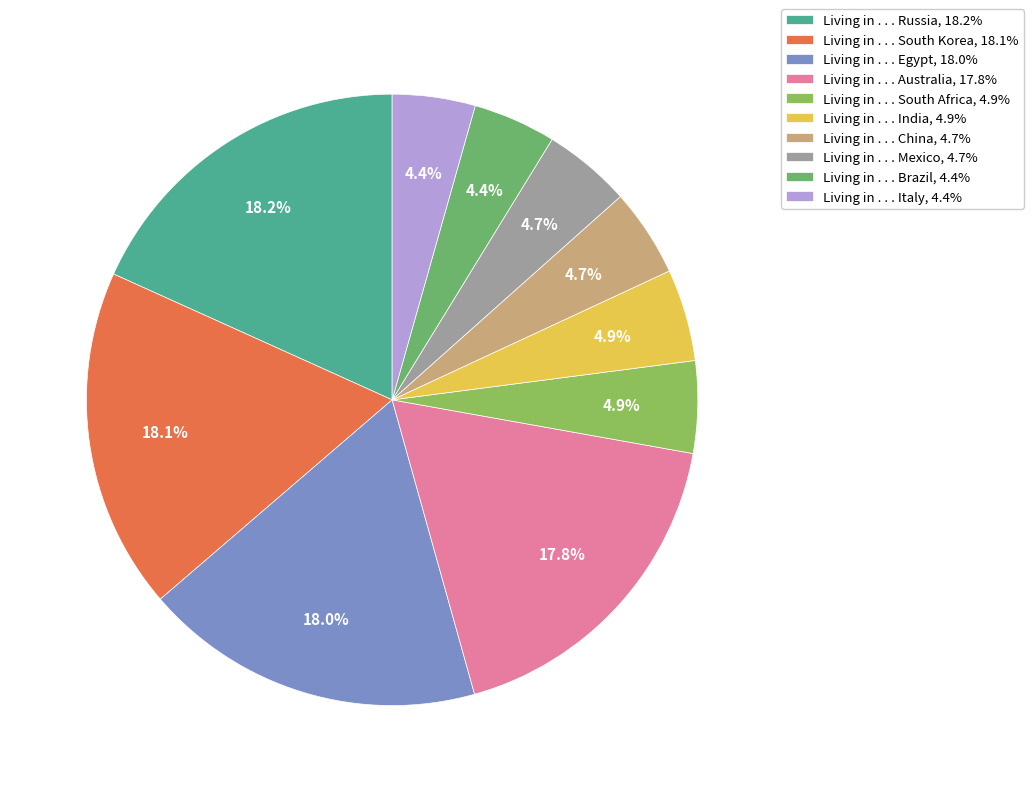

To the nearest percent, what is the average slice percentage?

10%